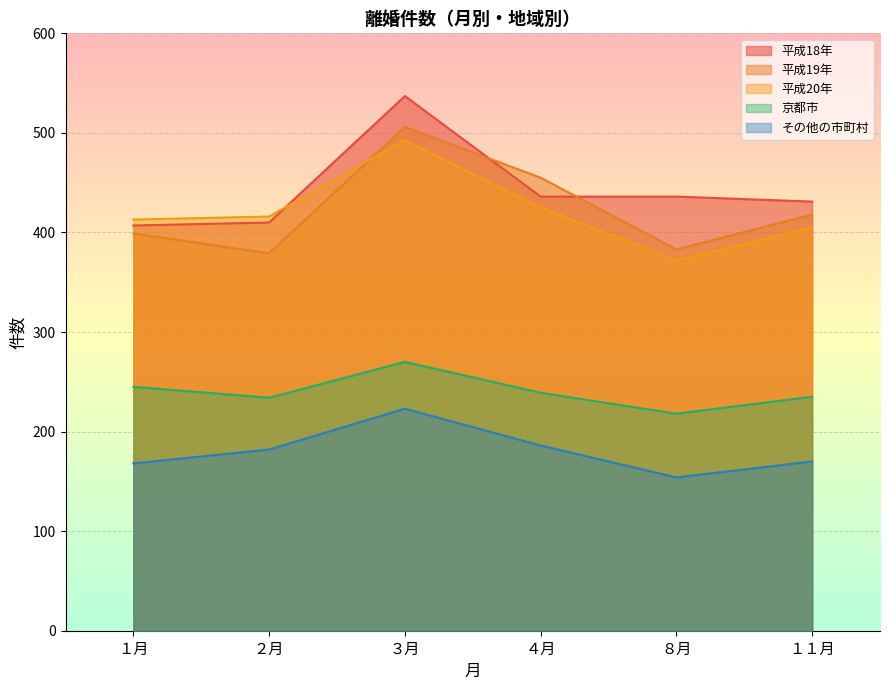

Which category has the lowest value in the 平成18年 series?

１月